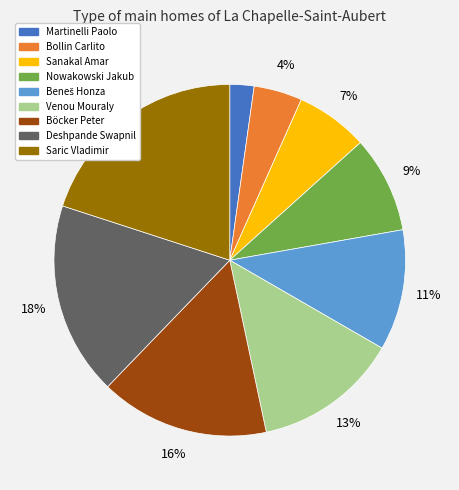

Which category has the biggest portion of the pie?

Saric Vladimir